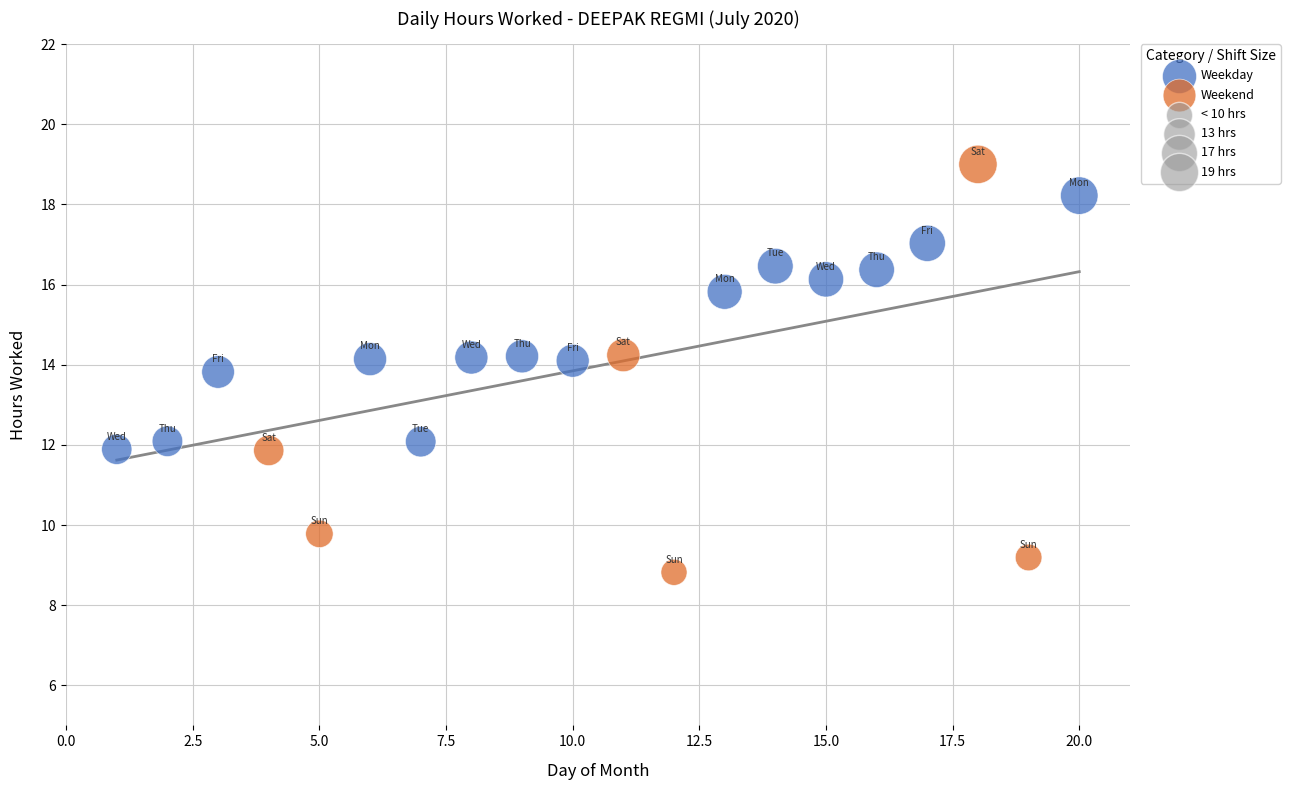

Which series has the largest Y range (max minus min)?

Weekend